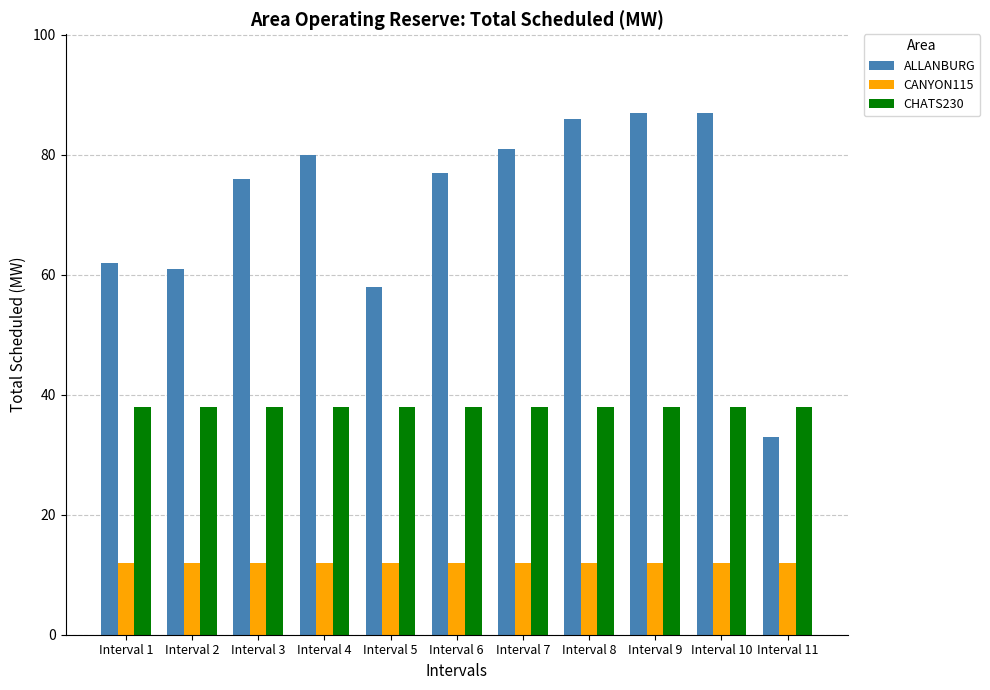

What is the approximate value of CANYON115 at Interval 4?

12